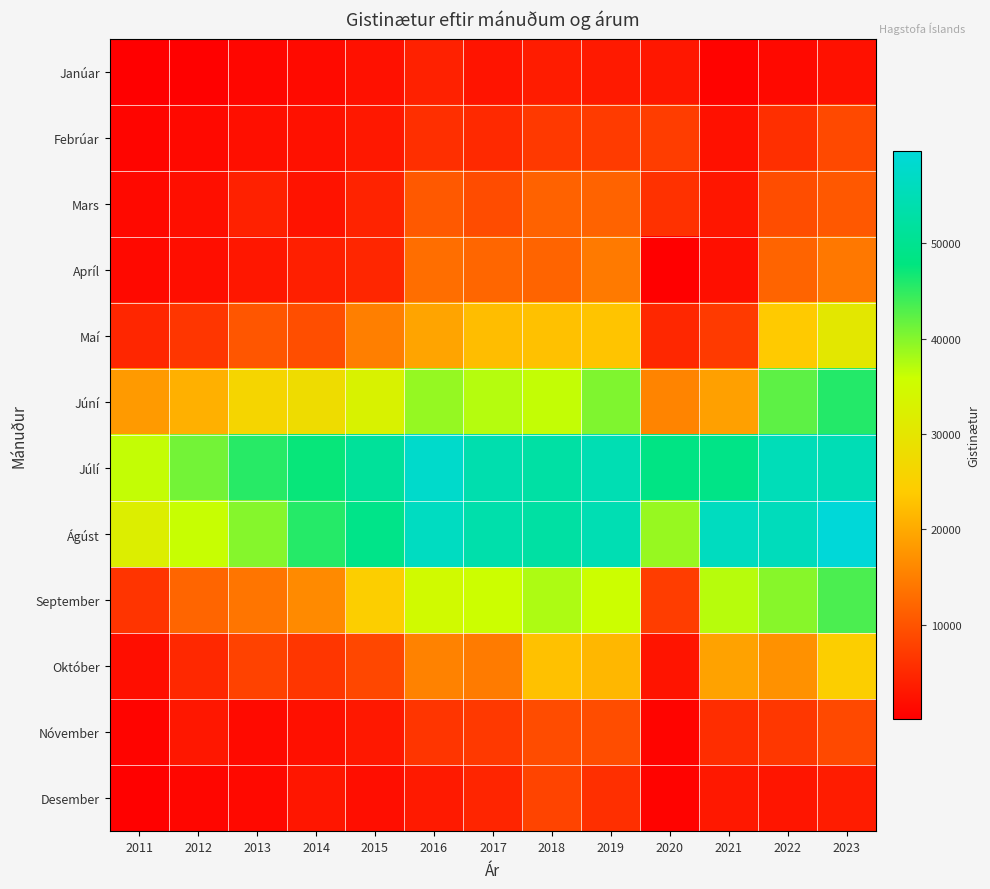

At which category does the chart reach its peak across all series?

2023